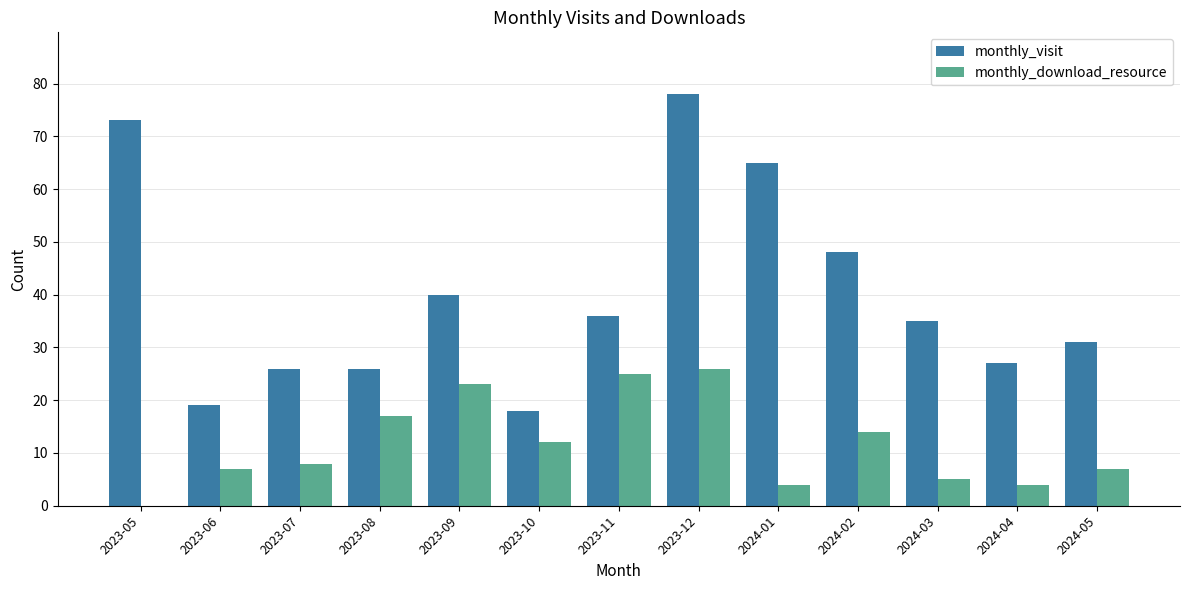

What is the total value across all series at 2023-09?

63